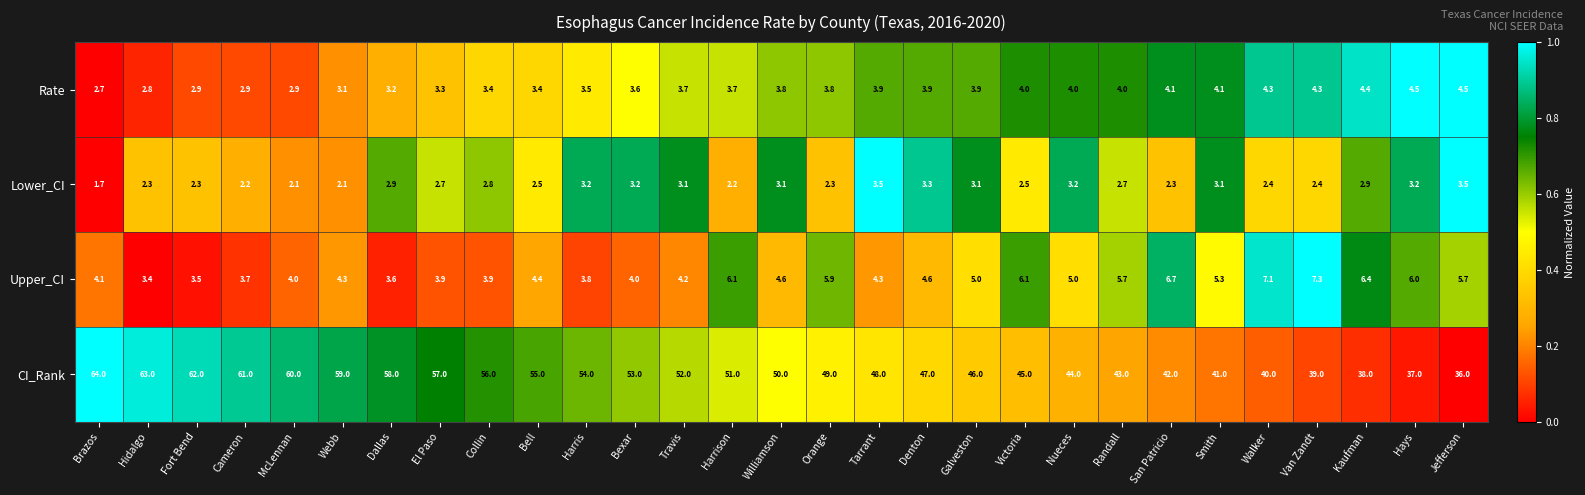

How many series are shown in this chart?

4